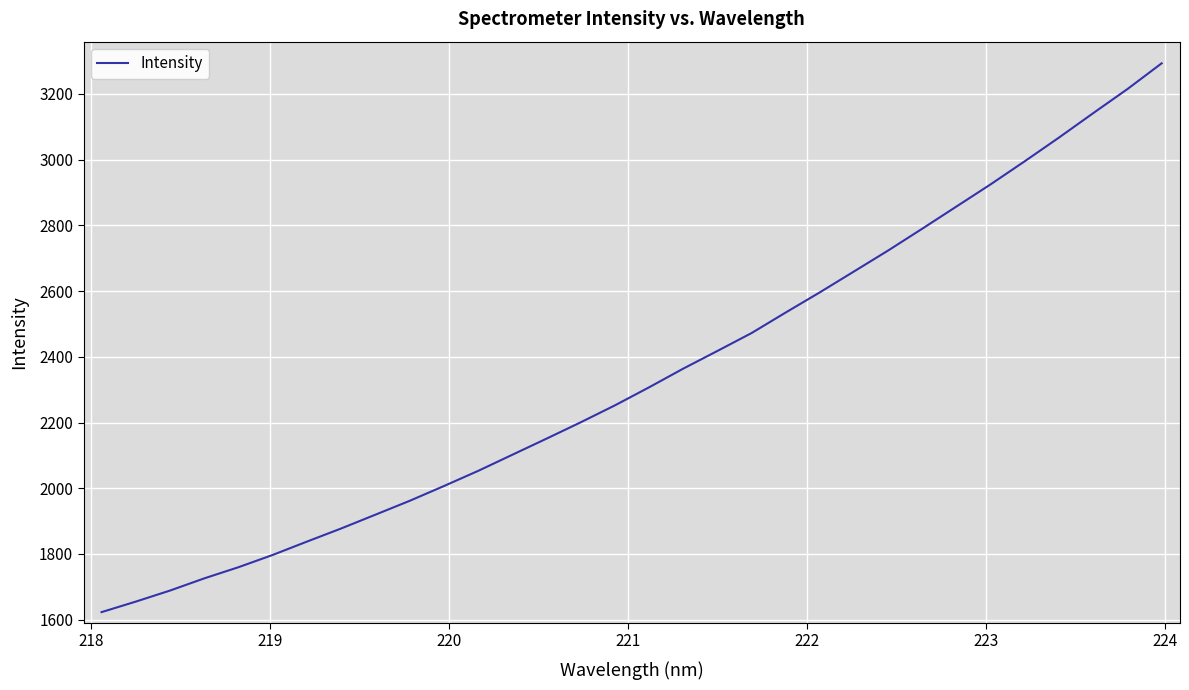

How many lines are shown in the chart?

1